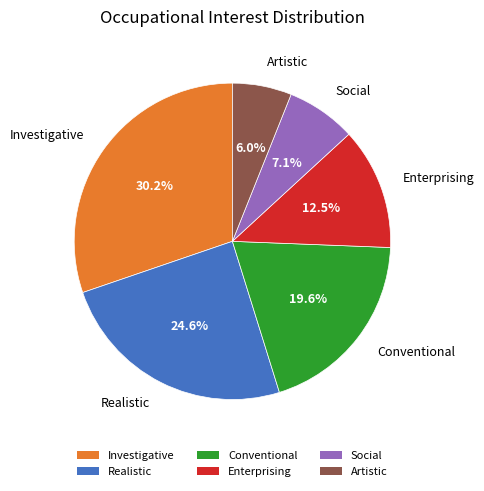

Is it true that Enterprising is 5% of the pie?

False